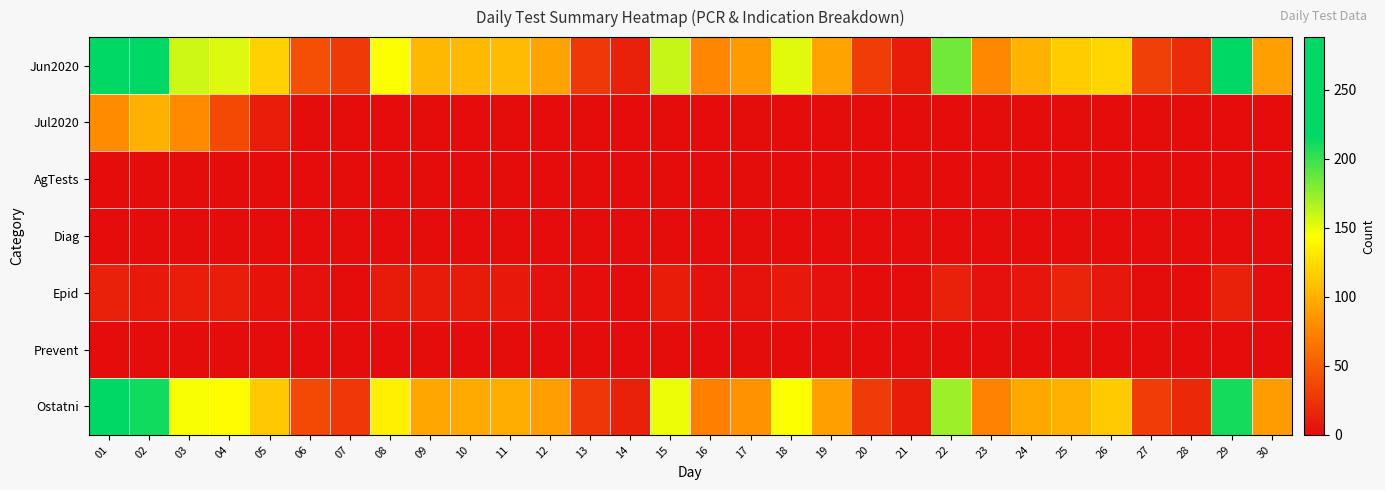

Which series has the largest total across all categories?

Jun2020